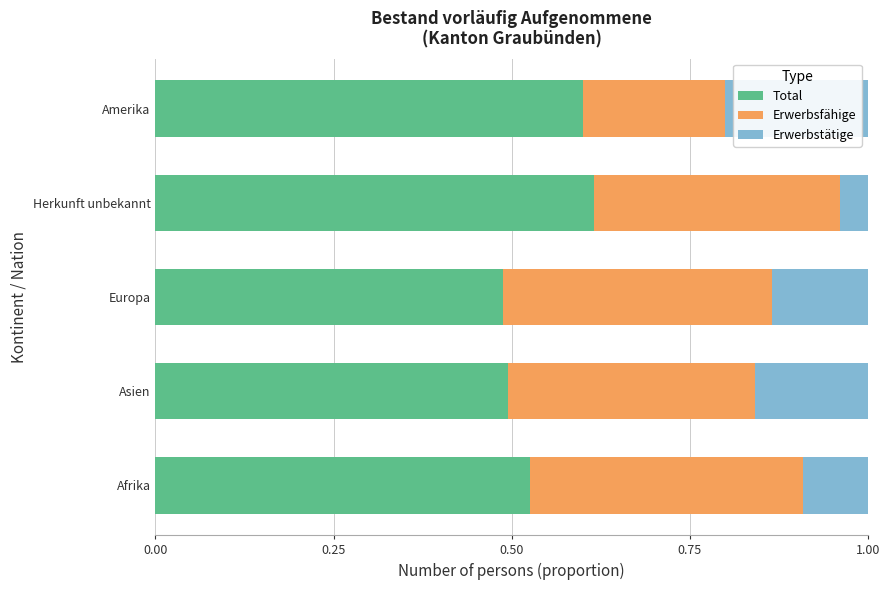

What is the total value across all series at Afrika?

1.0